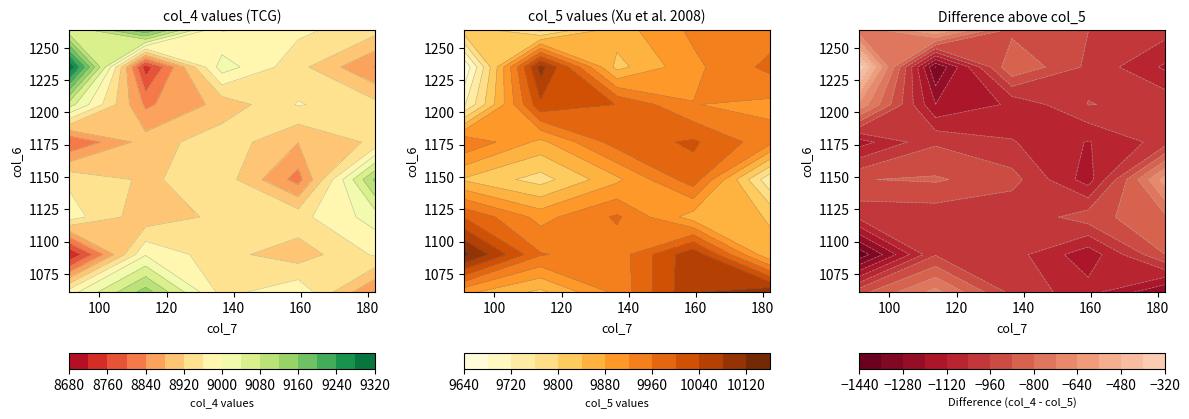

Which series has the largest total across all categories?

col_5_vals